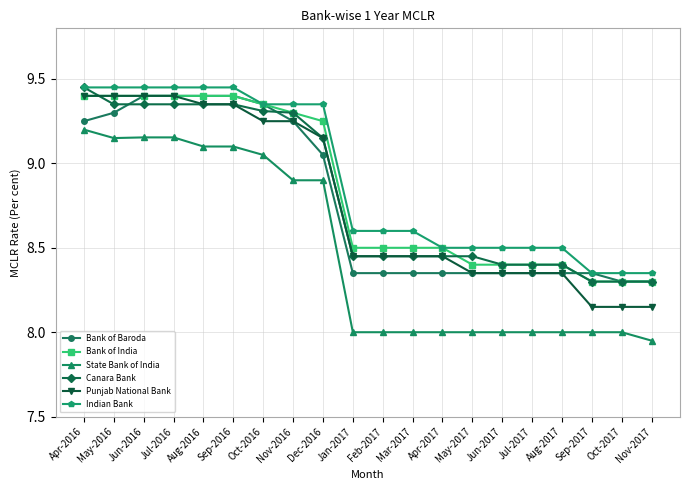

What is the difference between the highest and lowest values at May-2017?

0.5